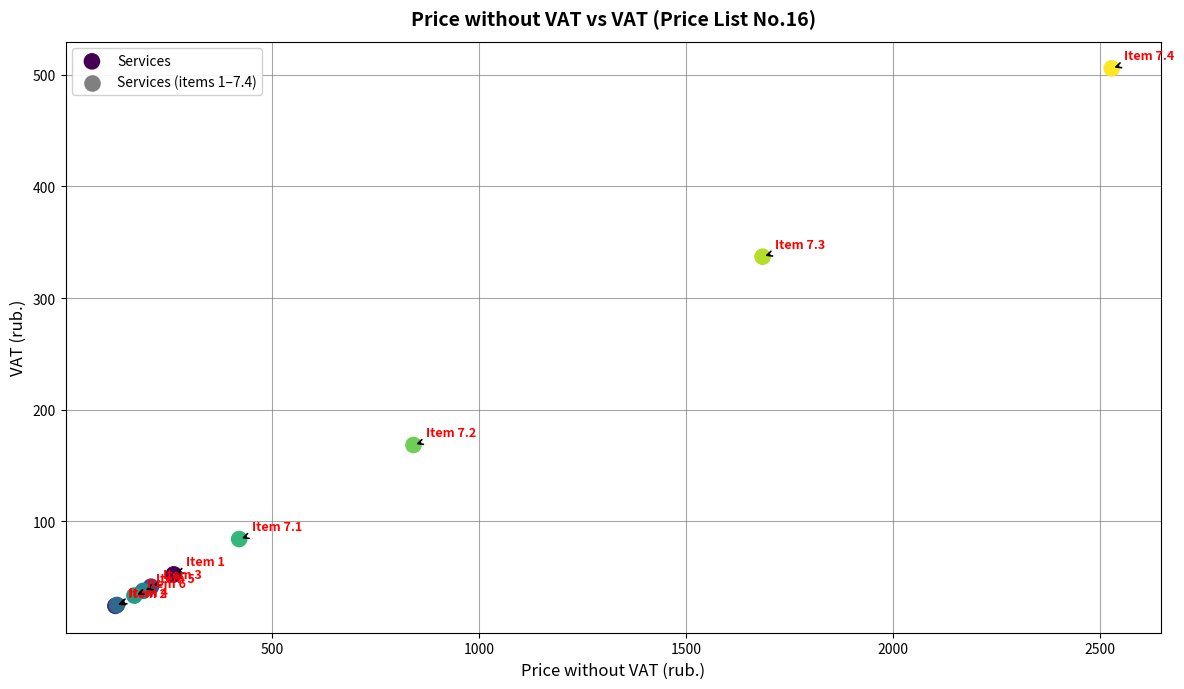

What Y value in the scatter plot is closest to 265?

337.0